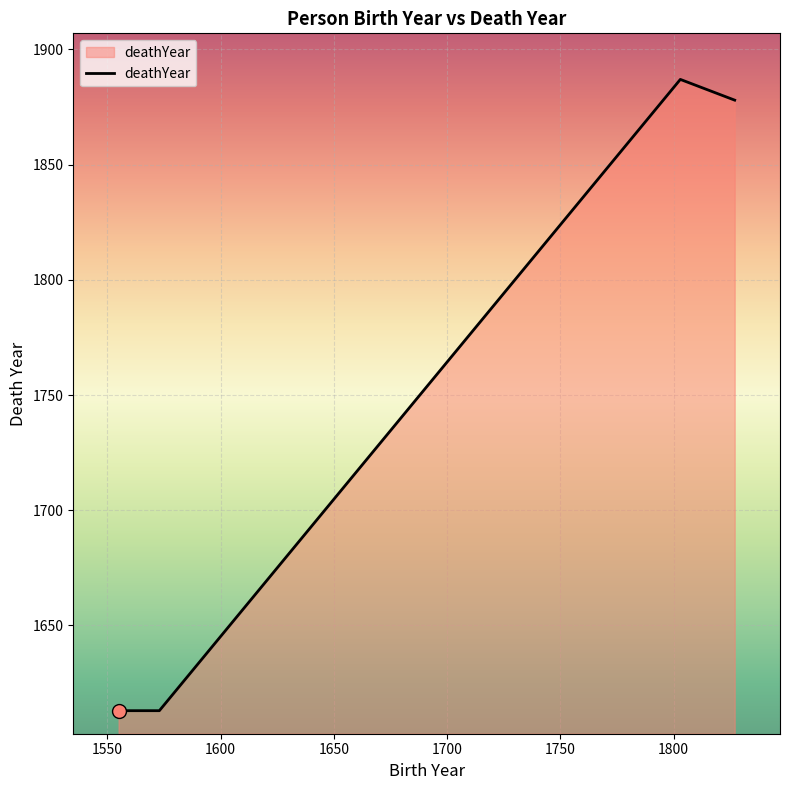

What is the difference between the maximum and minimum values?

274